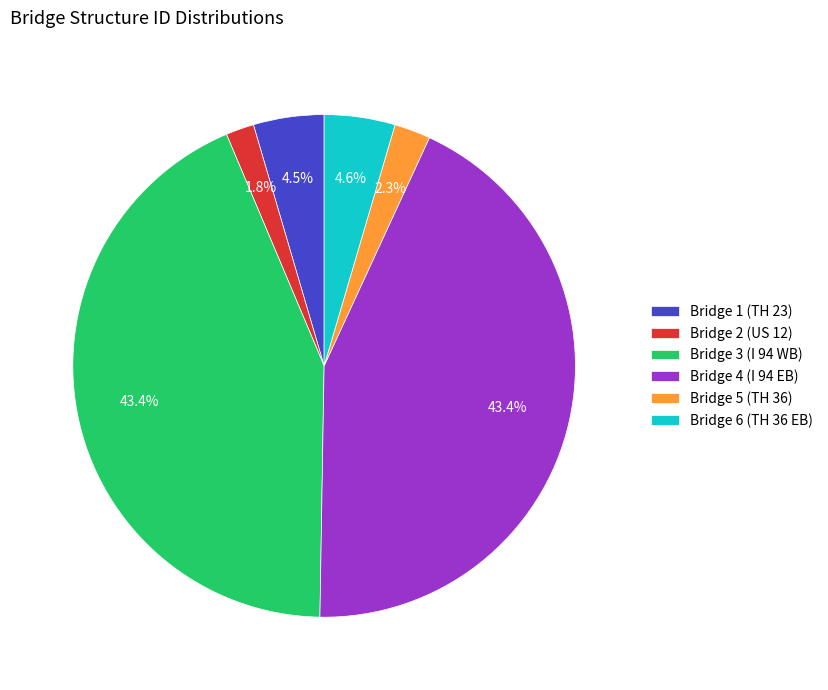

Which has a higher value, Bridge 6 (TH 36 EB) or Bridge 2 (US 12)?

Bridge 6 (TH 36 EB)